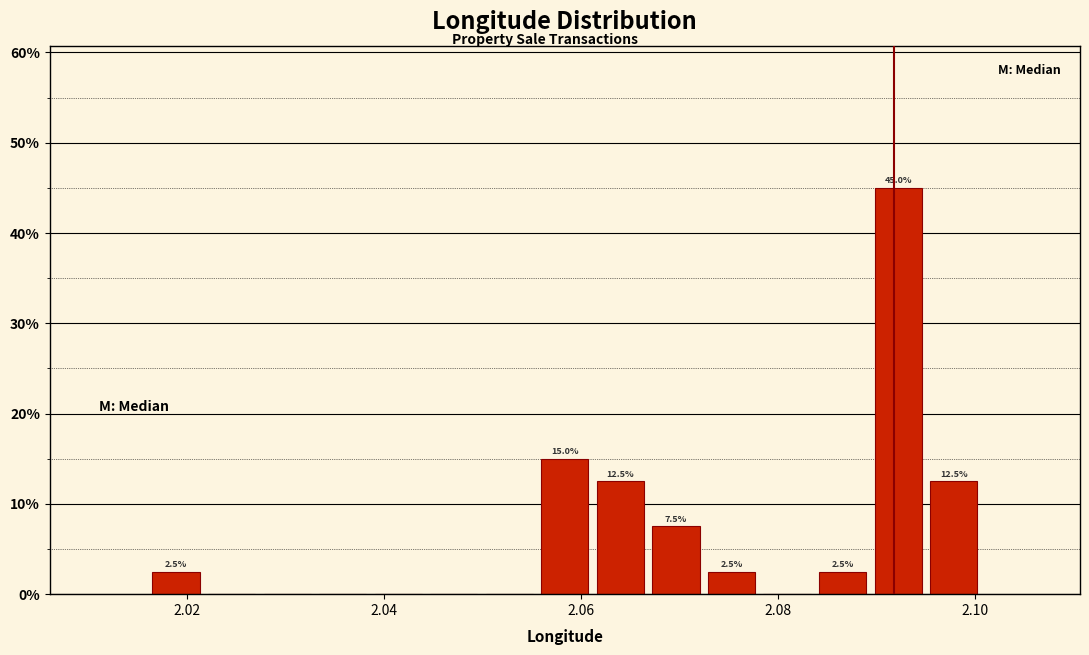

Around what value on the x-axis is the tallest bar? Give the approximate position of its centre, as read against the axis.

2.092